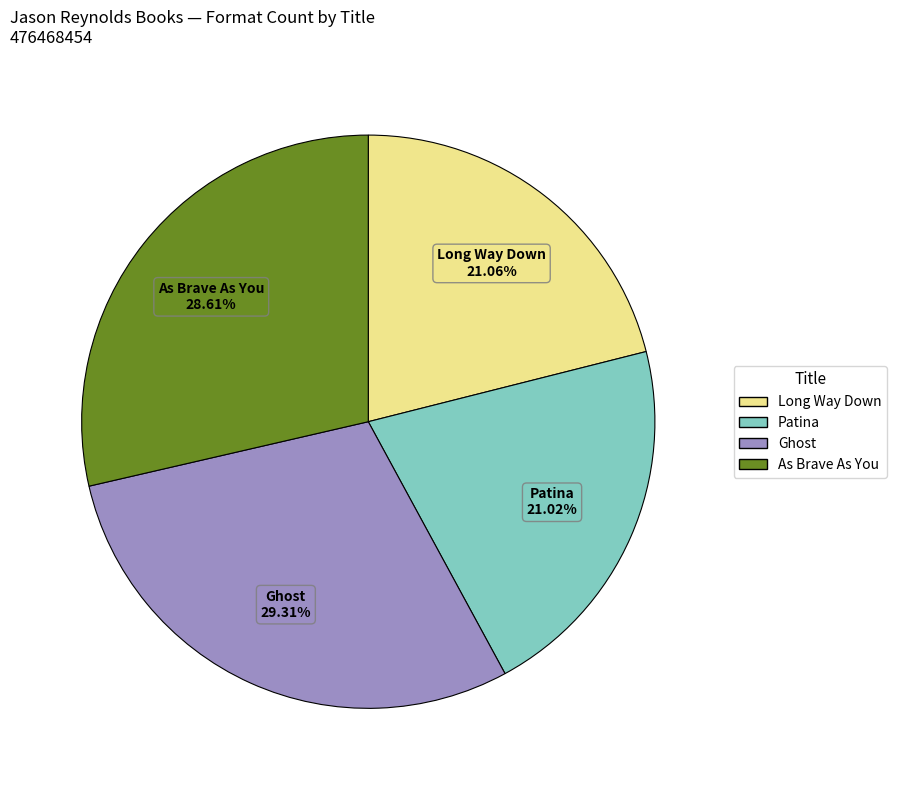

True or false: Long Way Down accounts for 12% of the total.

False